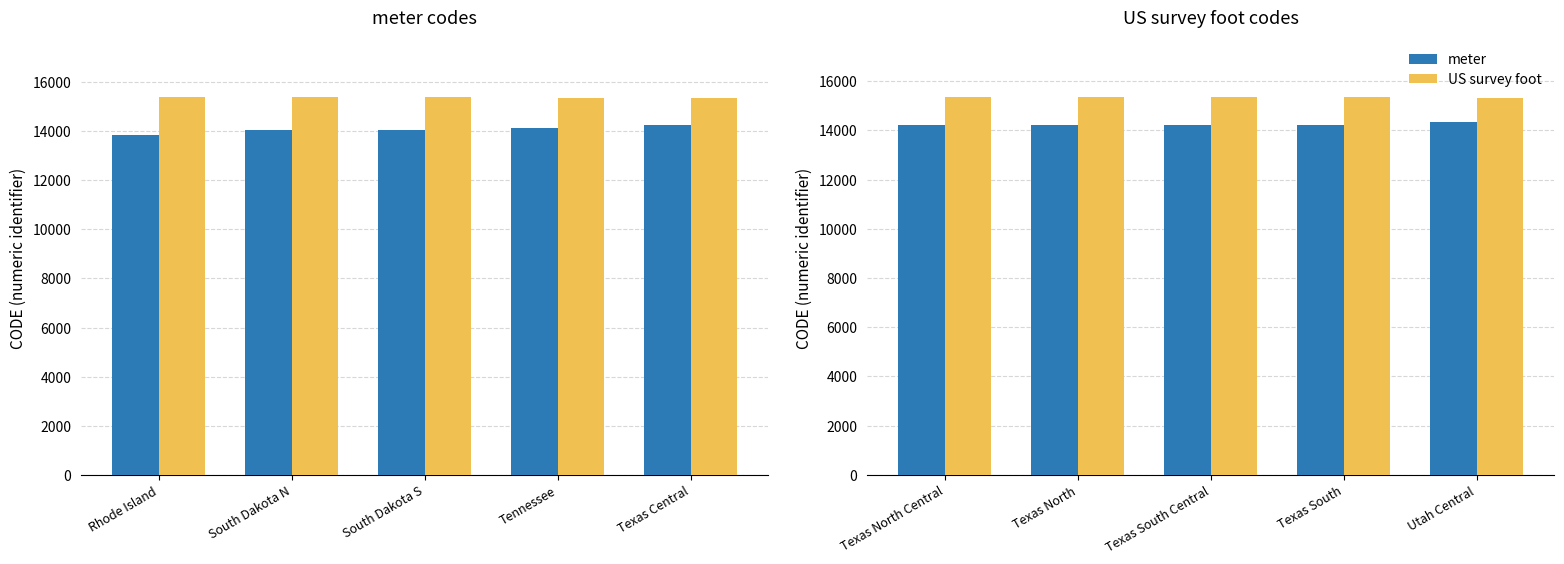

Count the number of data series in this chart.

2